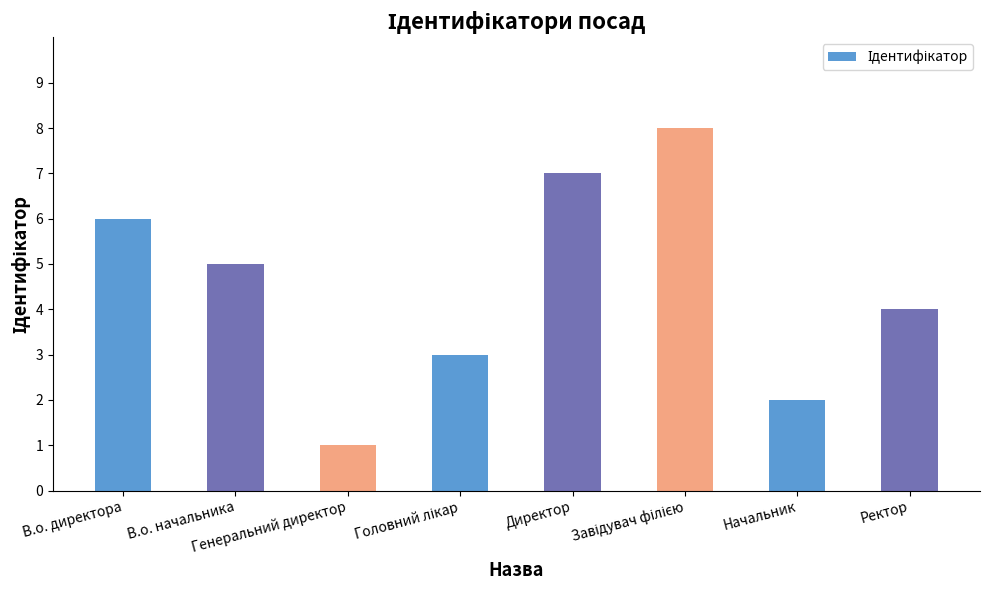

What is the maximum value shown in the chart?

8